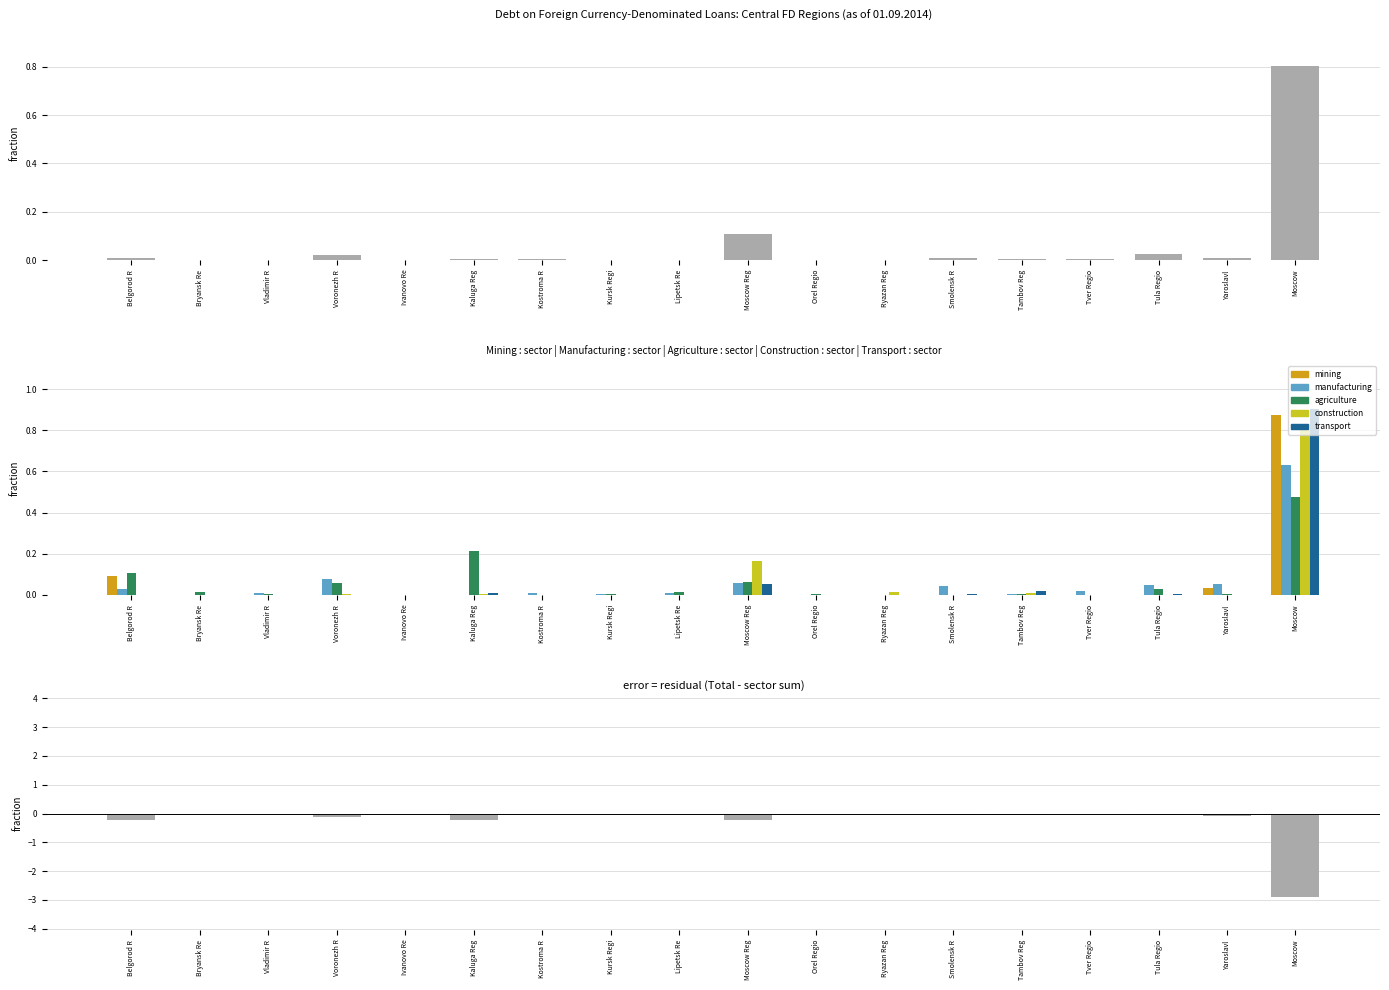

What is the total value across all series at Kaluga Reg?

0.2